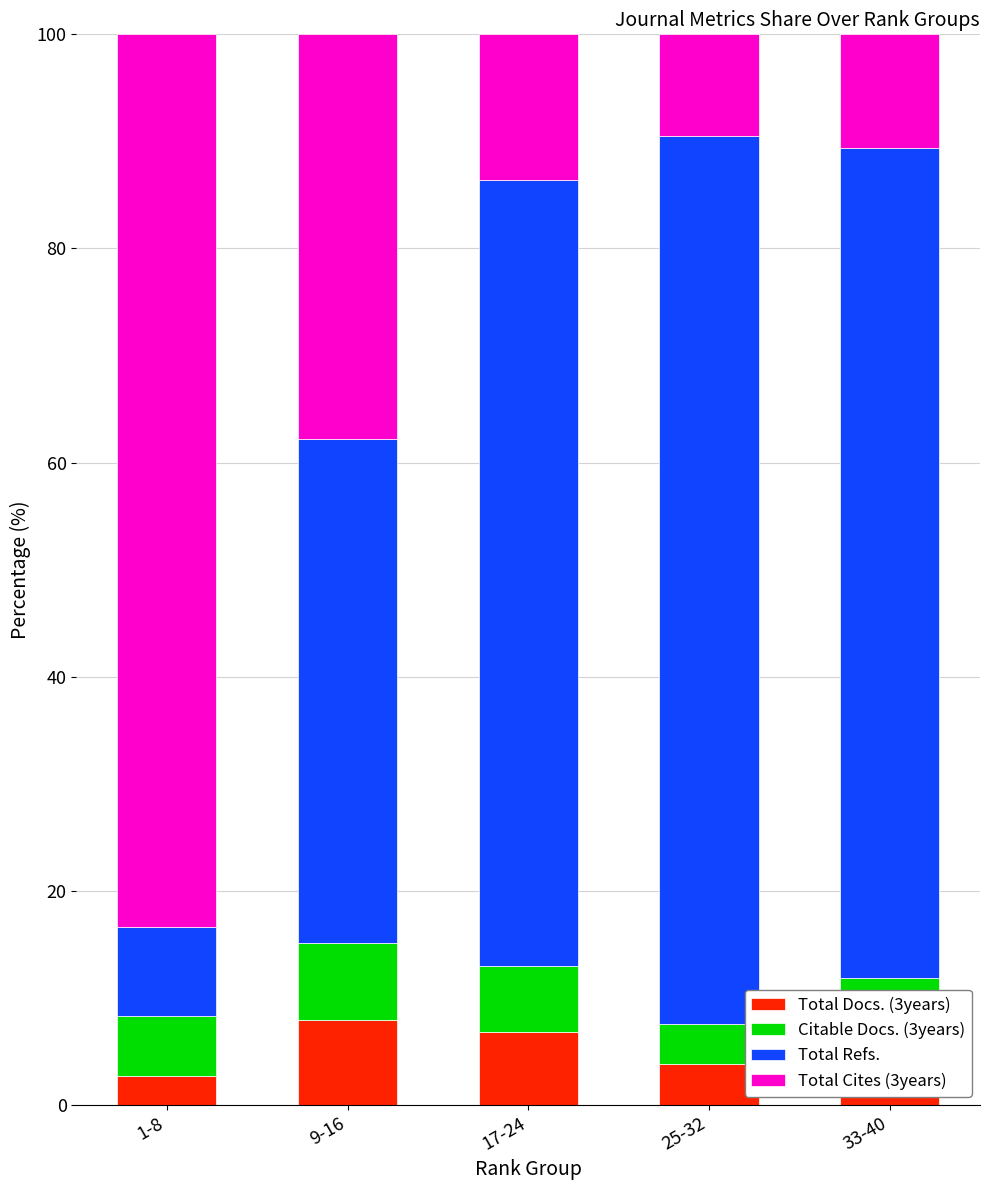

What is the average value of the Total Docs. (3years) series?

5.4